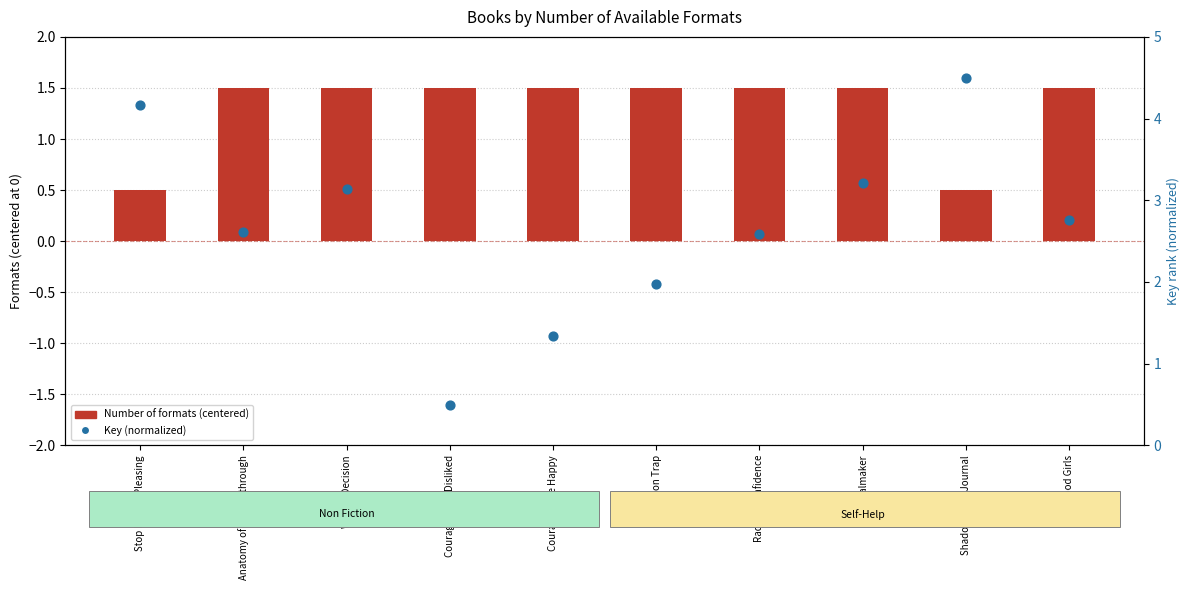

Which series contains the highest Y value?

Key (normalized)